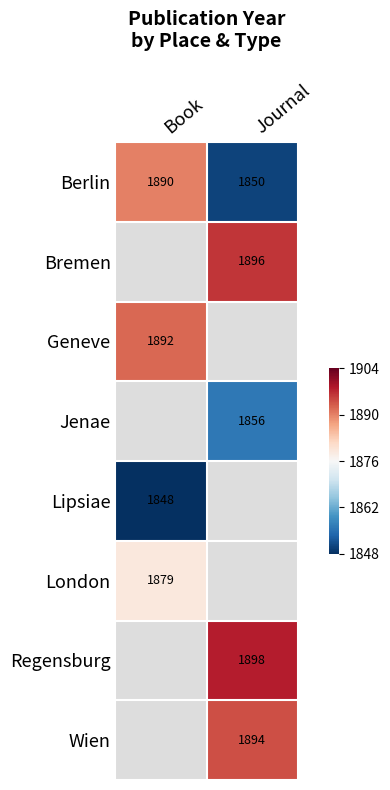

The value of Wien at Journal is 3229.7. True or false?

False